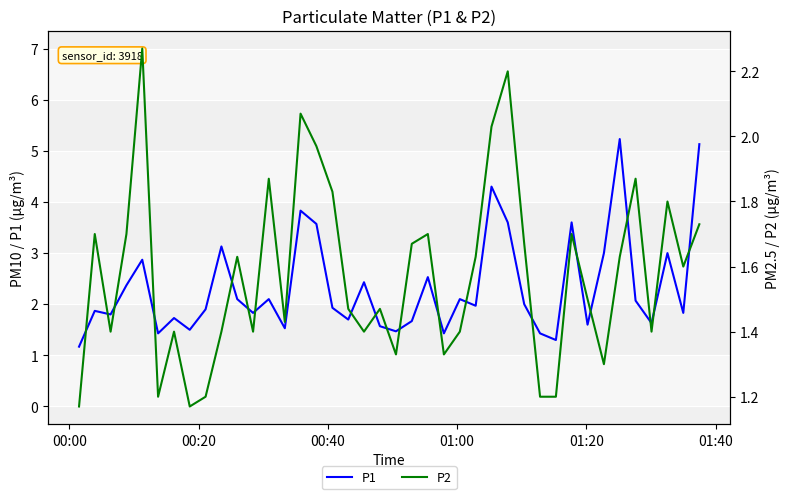

How many lines are shown in the chart?

2